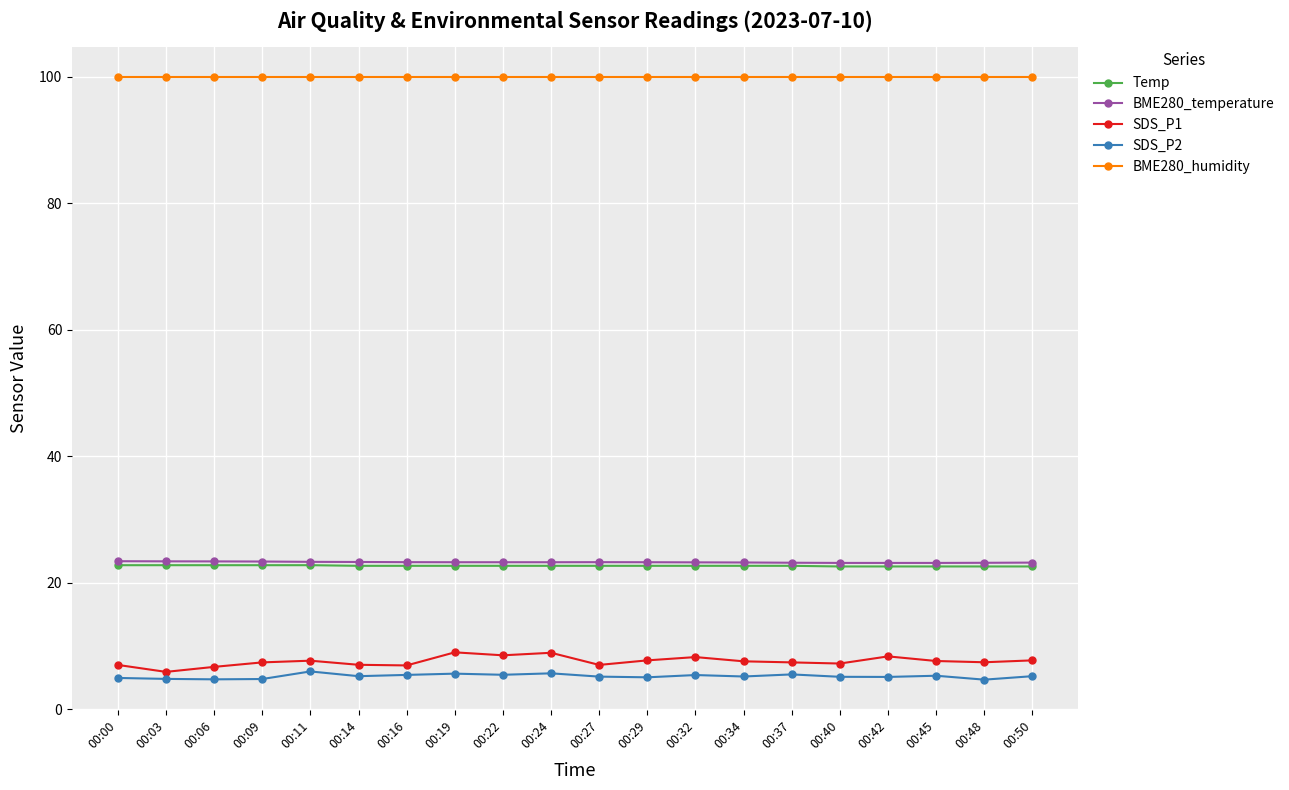

What is the maximum value for BME280_temperature?

23.4